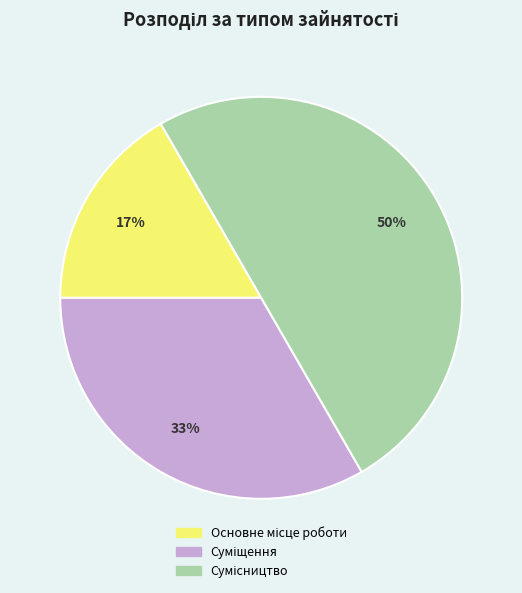

To the nearest percent, what is the average slice percentage?

33%